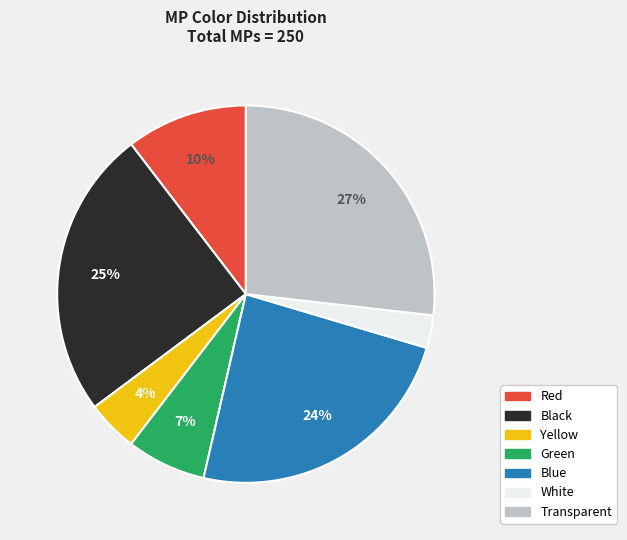

Is it true that Transparent is 41% of the pie?

False